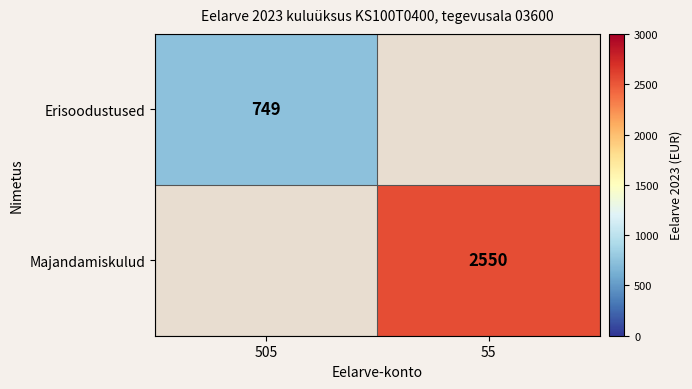

True or false: Majandamiskulud has a value of 1132 at 55.

False